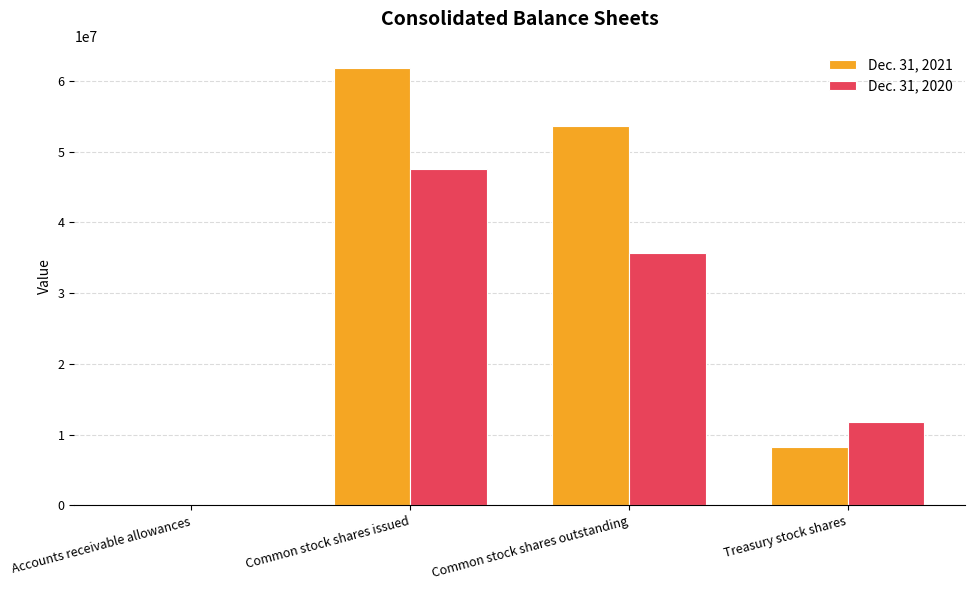

True or false: Dec. 31, 2021 has a value of 8244456 at Treasury stock shares.

True